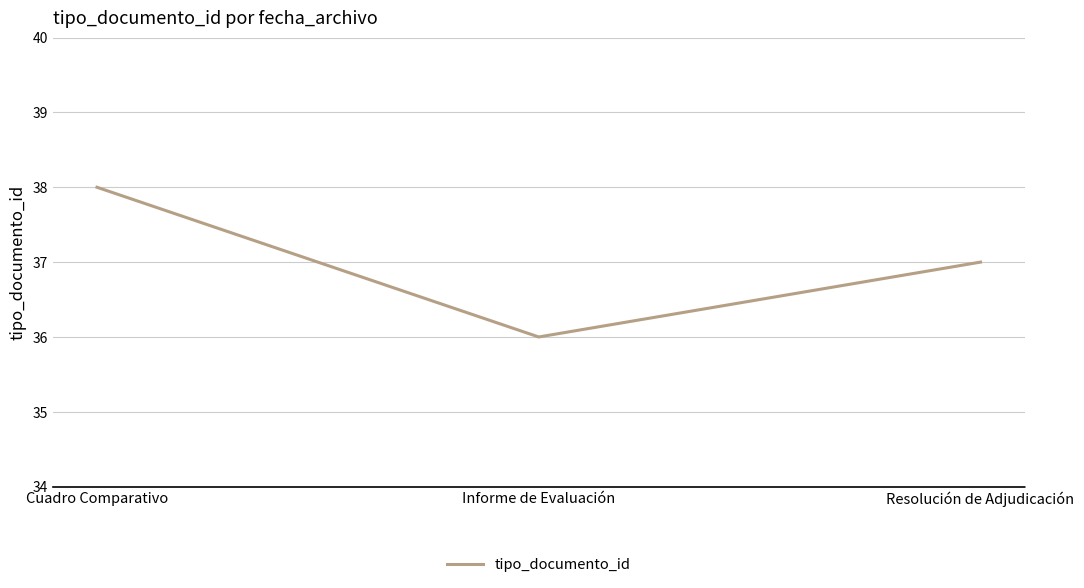

List the labels in order of value, largest first.

Cuadro Comparativo, Resolución de Adjudicación, Informe de Evaluación